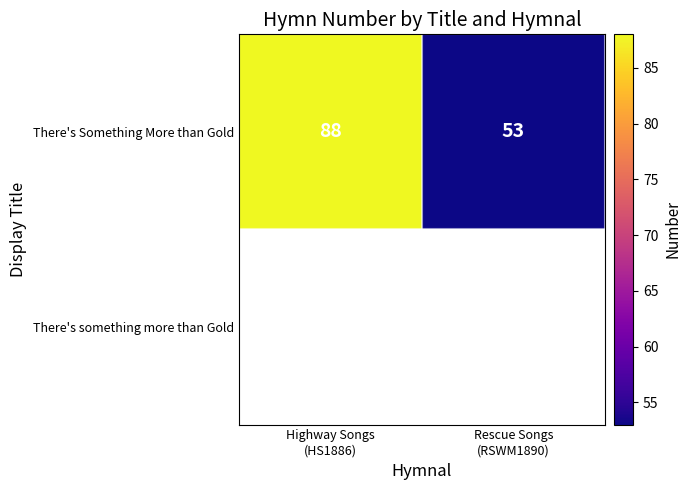

What is the difference between the maximum and minimum values in the There's Something More than Gold series?

35